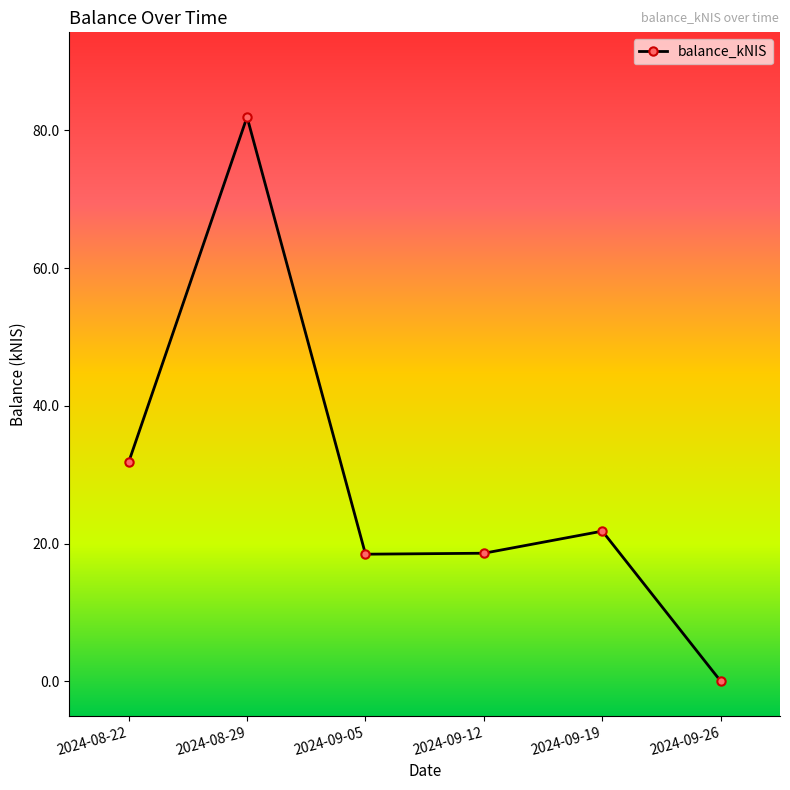

What is the sum of all values?

172.6